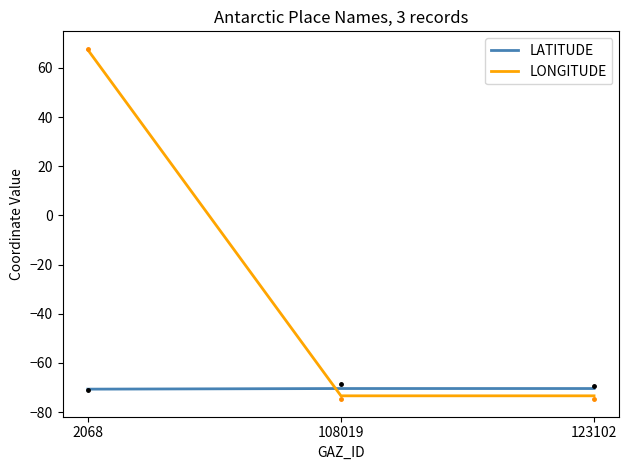

What is the difference between the maximum and minimum values in the LONGITUDE series?

140.7